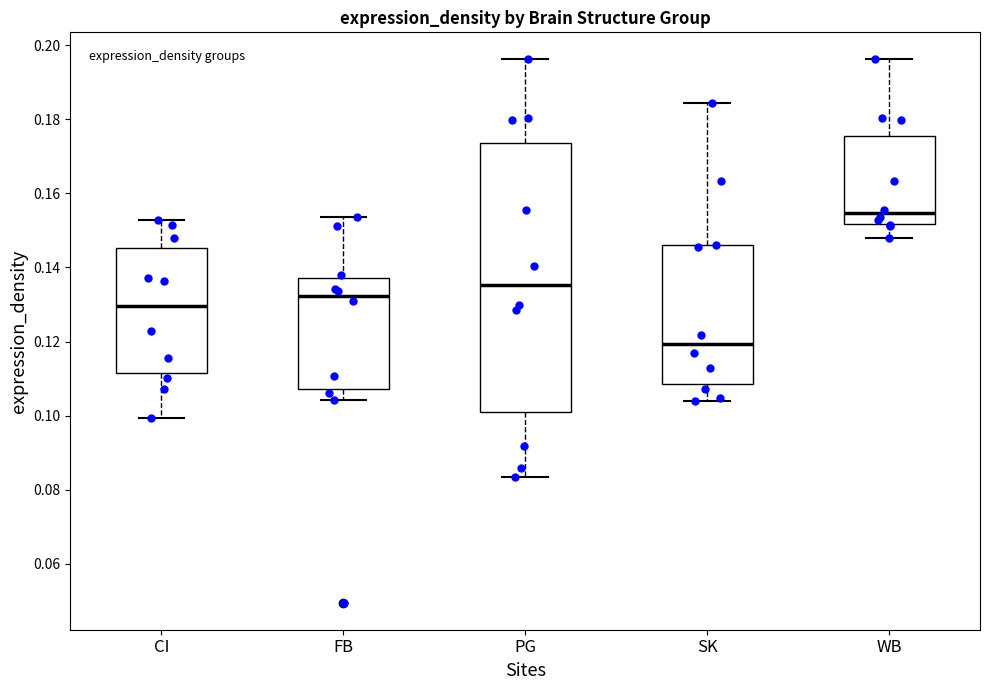

Comparing the boxes themselves (not the whiskers), which one is the tallest?

PG